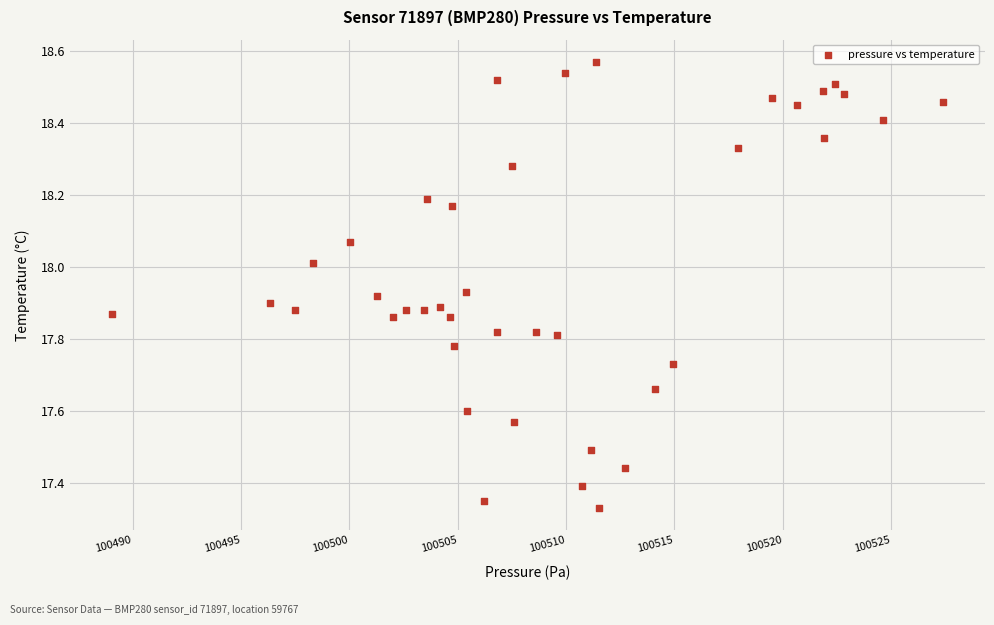

What is the range of X values (max minus min)?

38.4